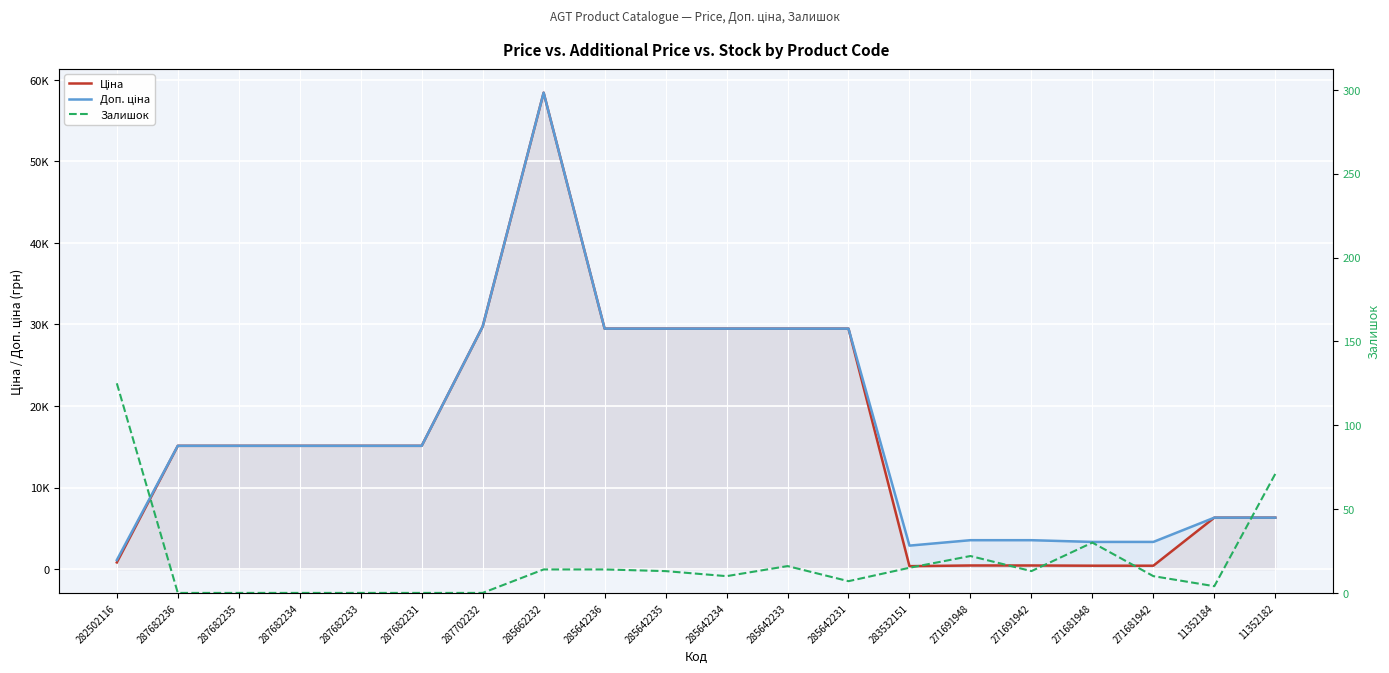

What is the value of the Ціна point at the 2nd from the left?

15120.0